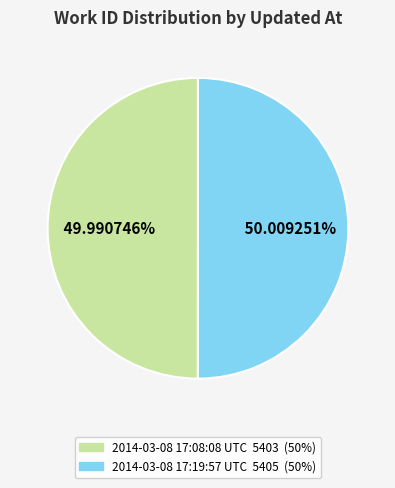

How many slices are in this pie chart?

2